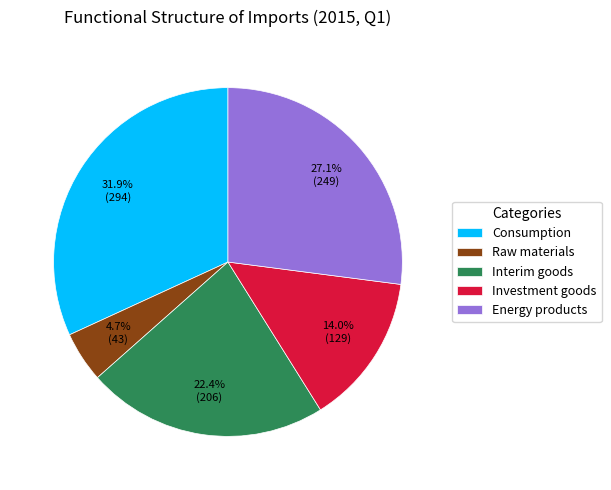

True or false: Raw materials accounts for 5% of the total.

True